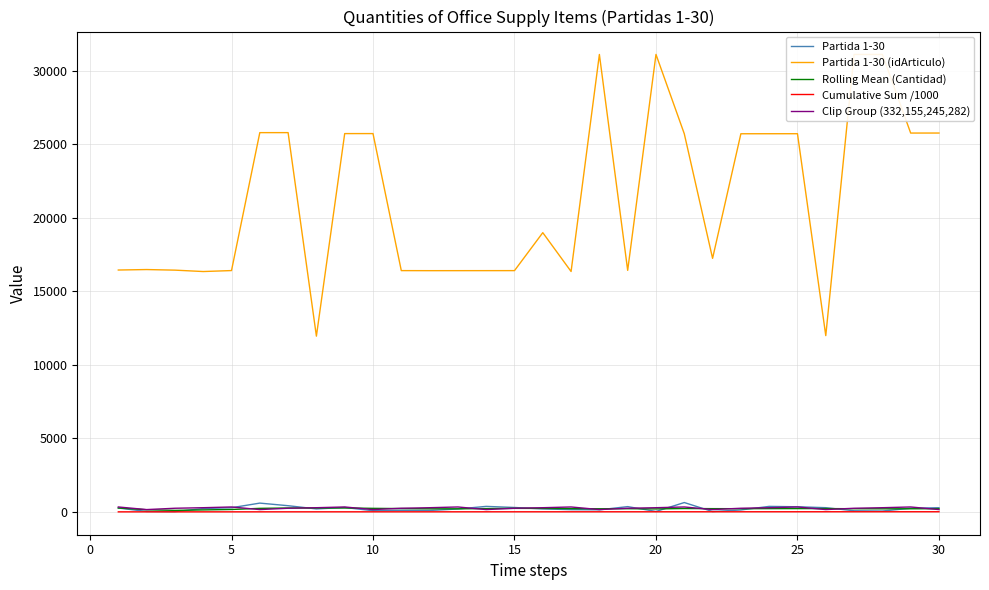

Which series has the largest total across all categories?

Partida 1-30 (idArticulo)